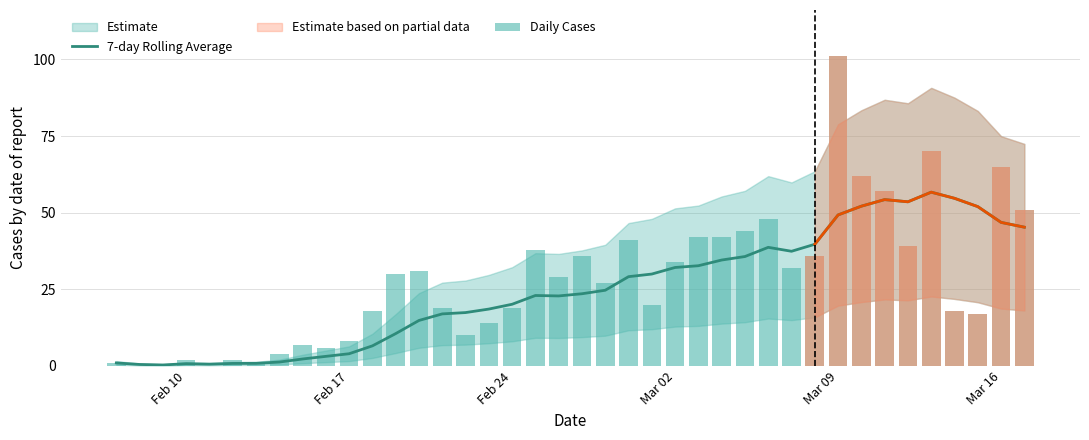

What is the highest value of the 7-day Rolling Average series?

56.7